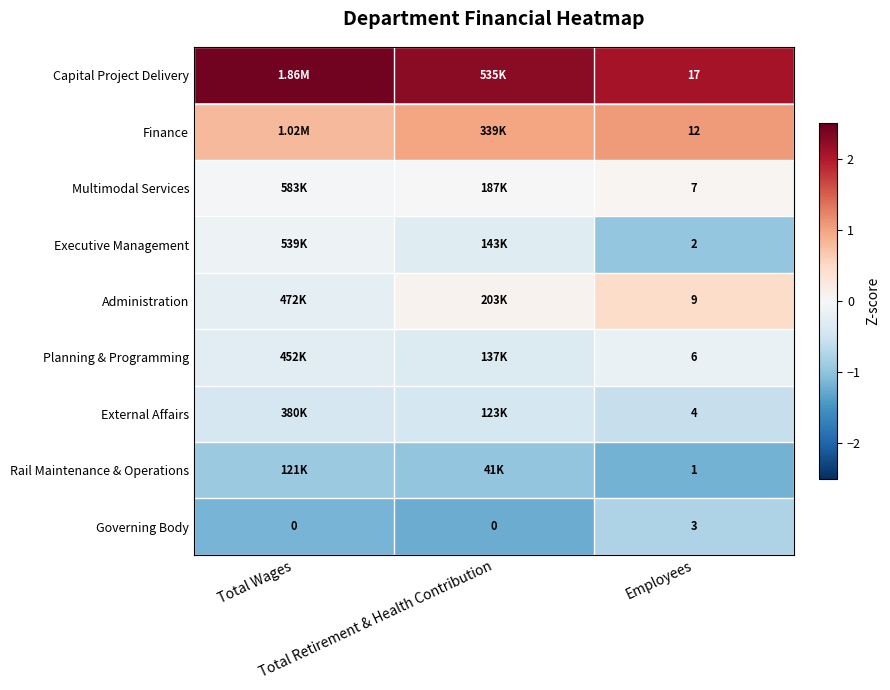

Rank the series by their maximum value, from highest to lowest.

Capital Project Delivery, Finance, Administration, Multimodal Services, Executive Management, Planning & Programming, External Affairs, Governing Body, Rail Maintenance & Operations